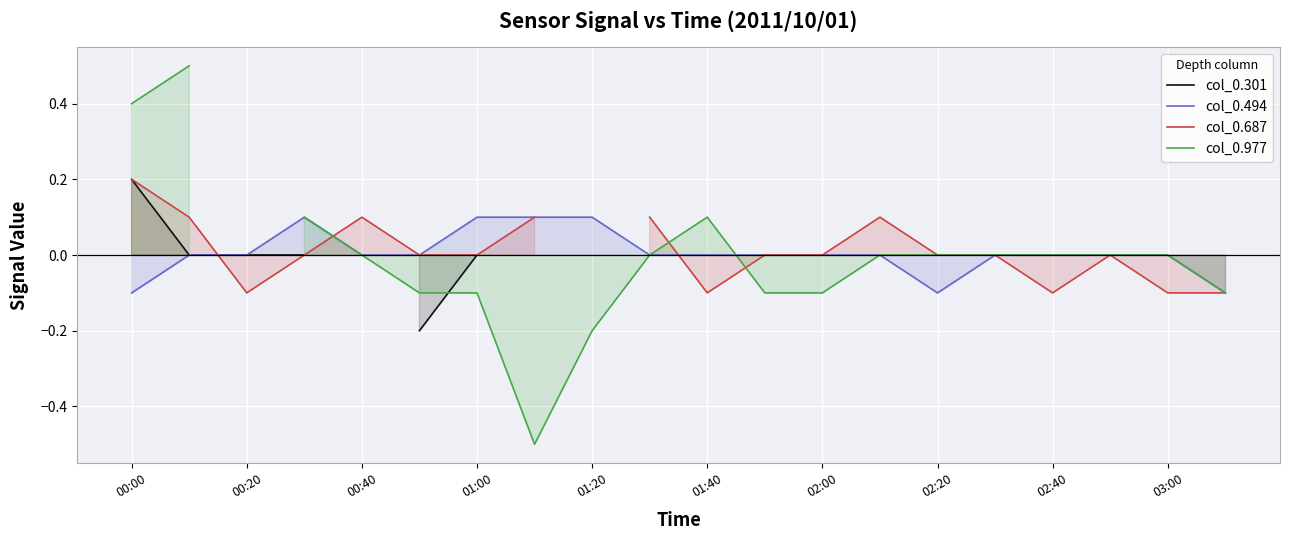

The col_0.494 series shows 0.0 at 00:40. True or false?

True